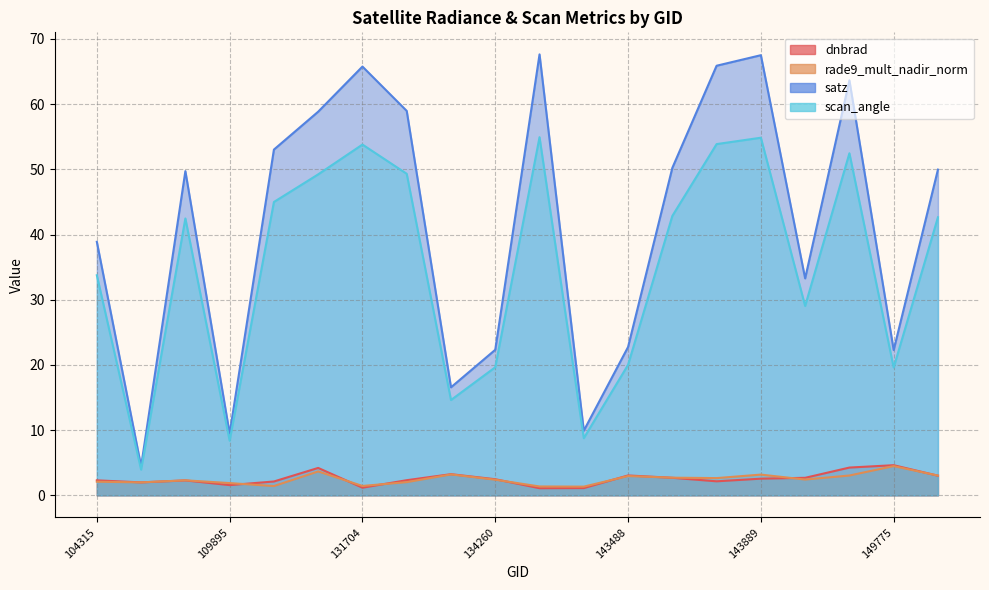

What is the difference between the maximum and second lowest values in the dnbrad series?

3.5